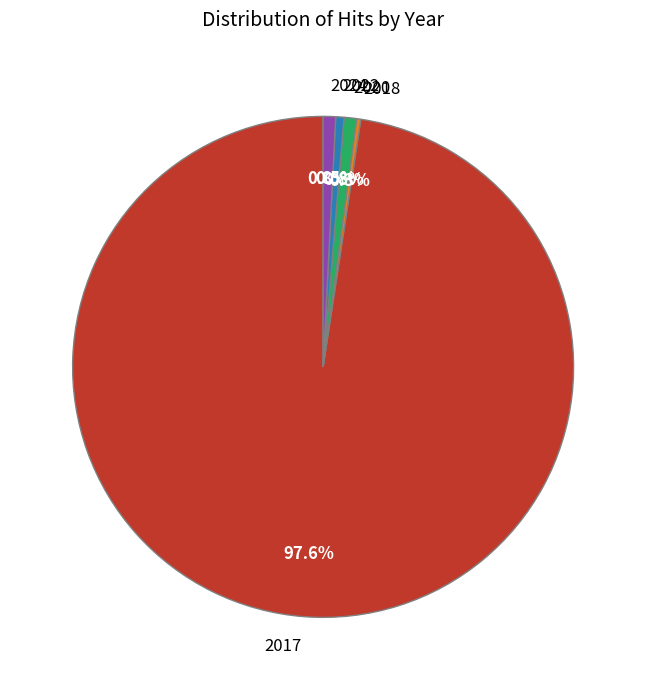

Between 2017 and 2022, which is larger?

2017